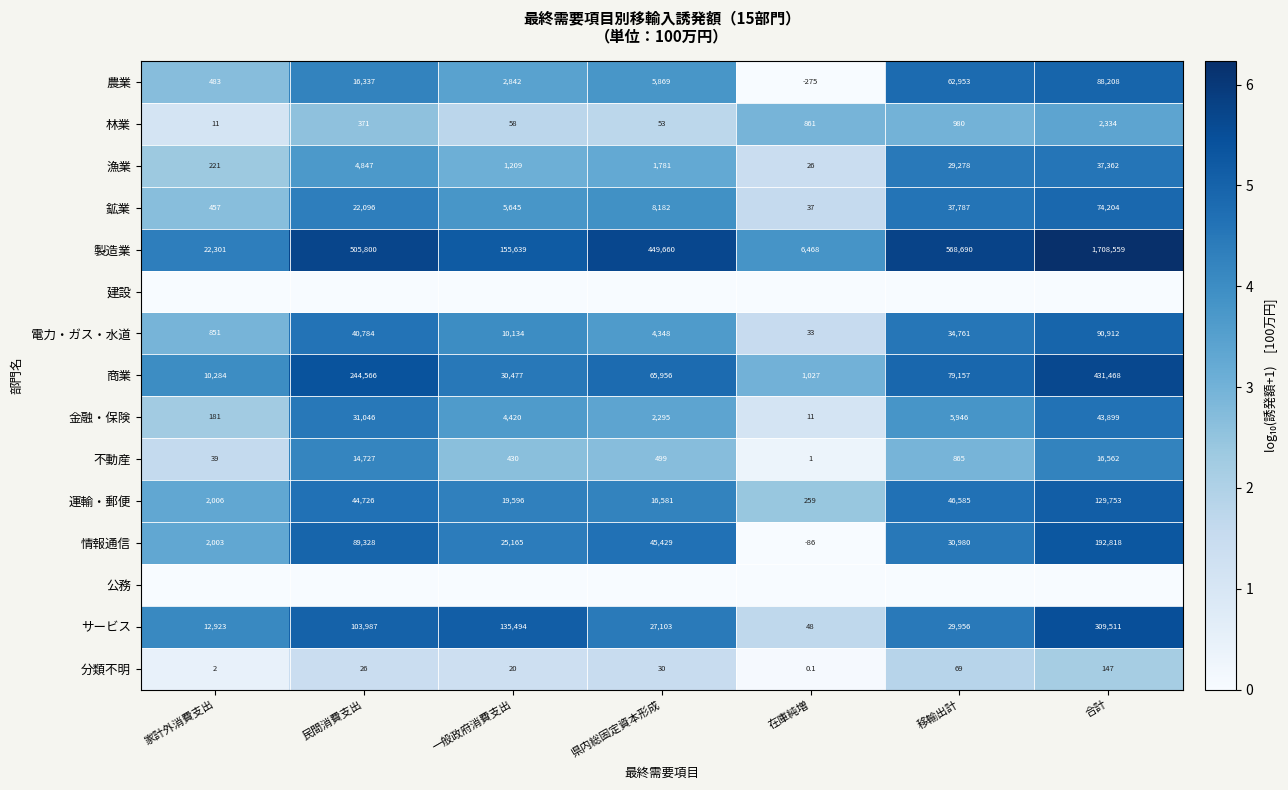

The value of サービス at 移輸出計 is 29956.0. True or false?

True